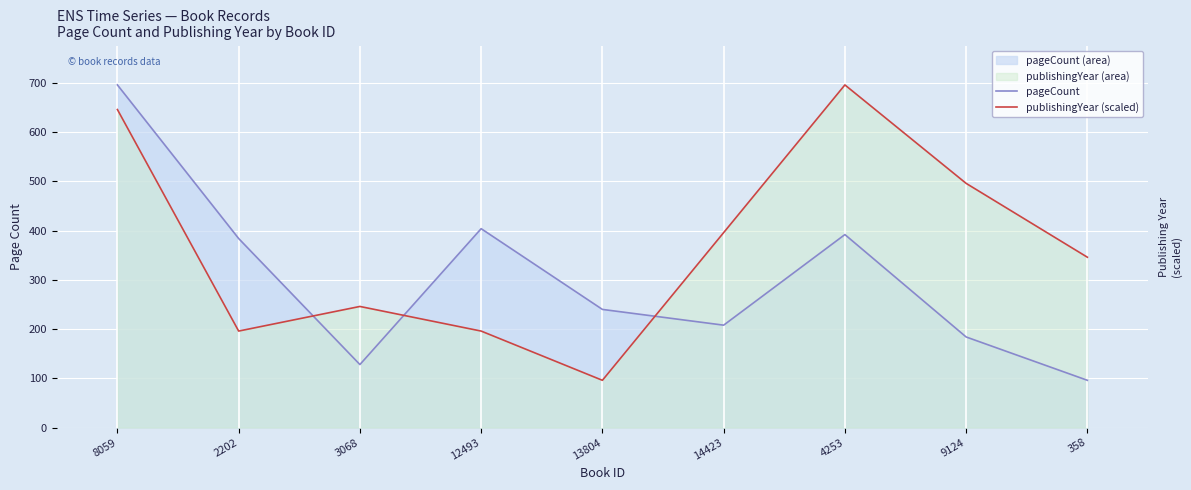

Which series has the largest range (max minus min)?

pageCount